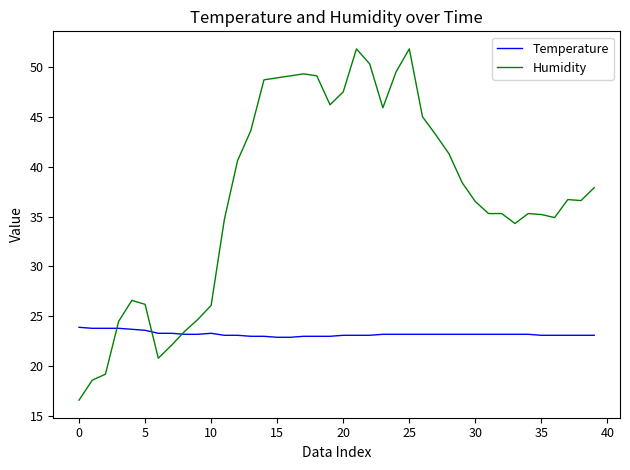

List the series in order of their overall mean, lowest first.

Temperature, Humidity